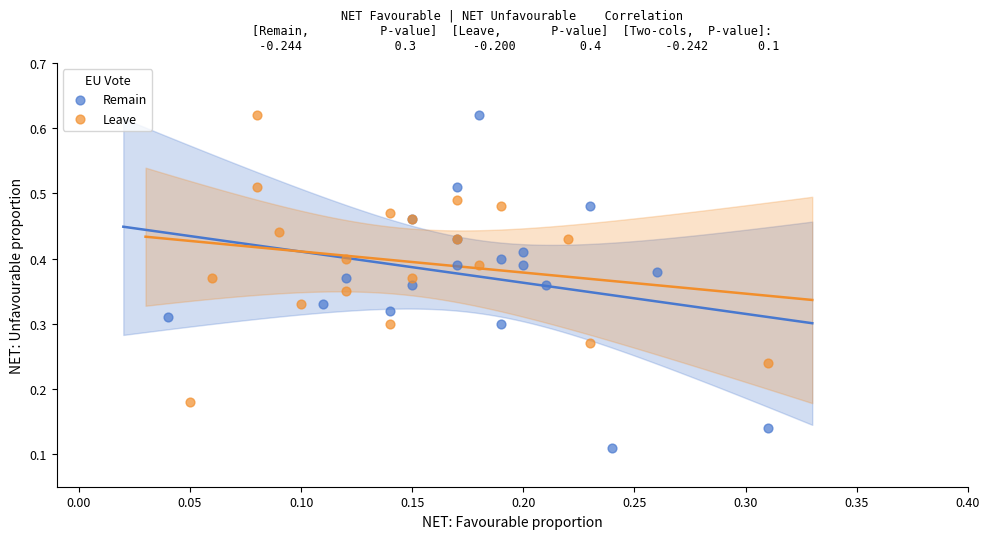

Which series has the widest spread of Y values?

Remain